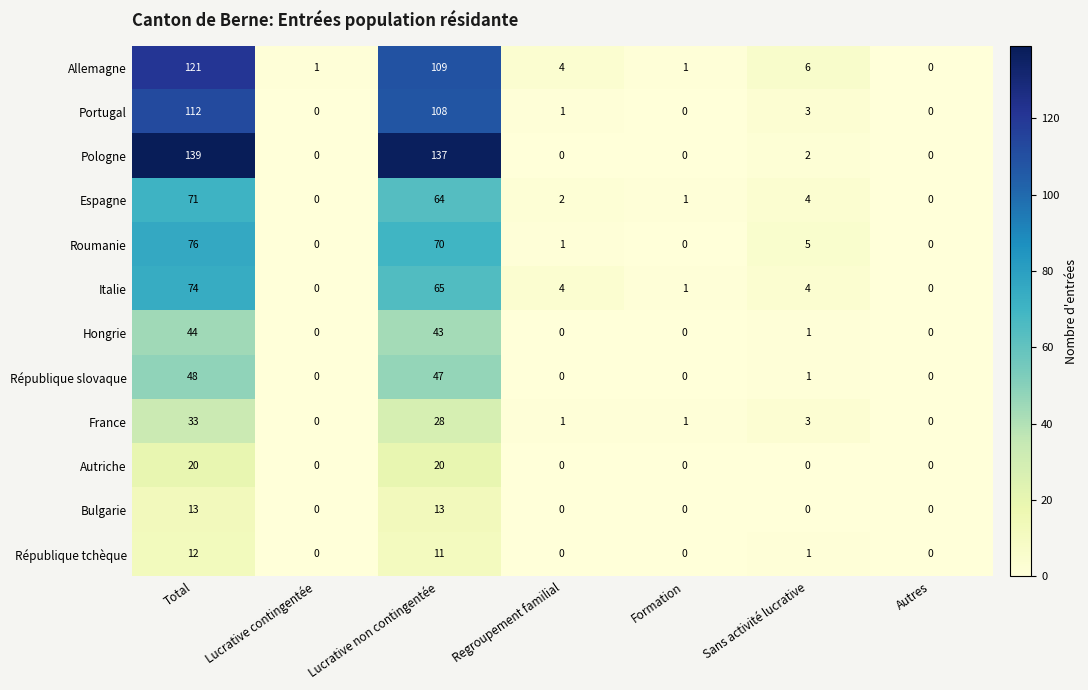

What is the approximate value of Roumanie at Sans activité lucrative?

5